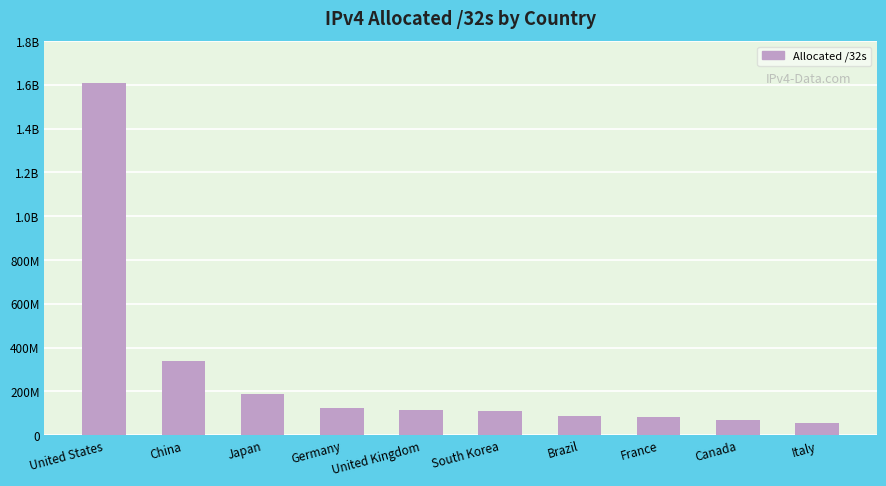

Reading left to right, what are all the values shown in this chart?

1610142208	340709376	190020864	124262784	114657560	112476928	87118080	82636816	69497600	55016768